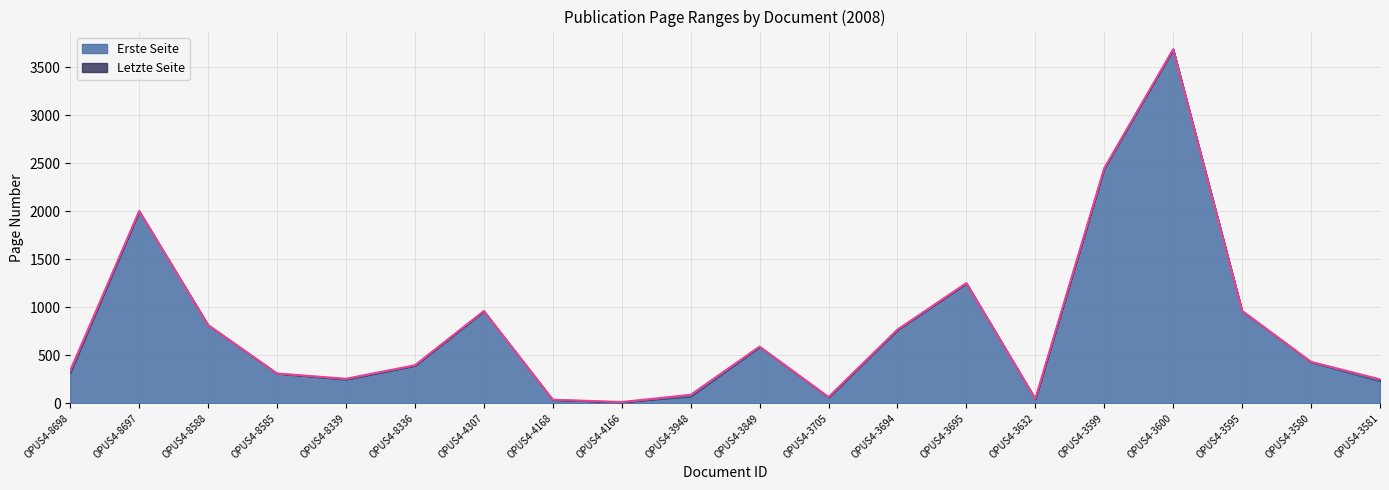

Is the value of Letzte Seite at OPUS4-8339 greater than the value of Erste Seite at OPUS4-4307?

No